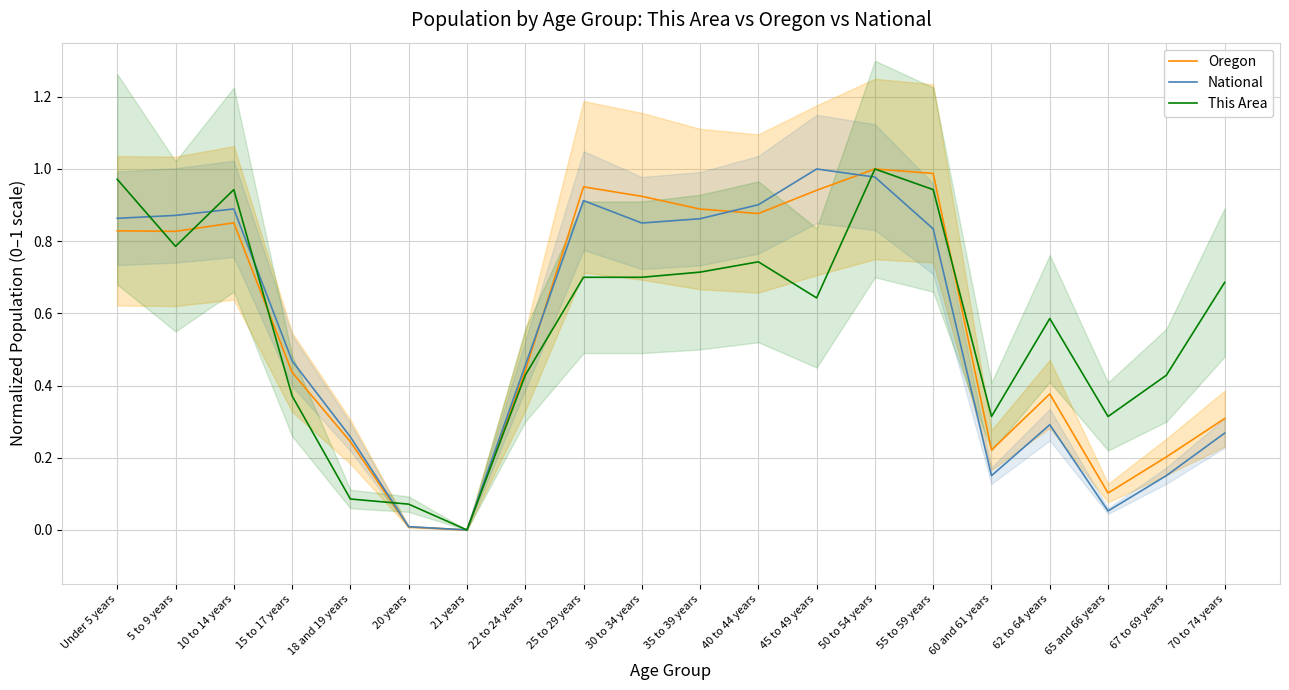

What is the difference between the second highest and minimum values in the National series?

1.0